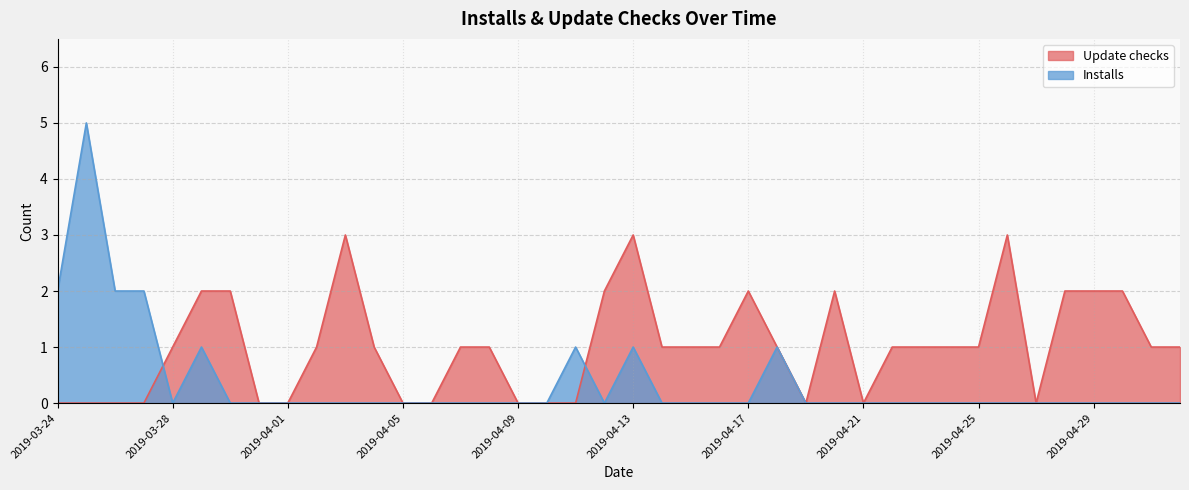

The value of Update checks at 2019-04-29 is 2. True or false?

True